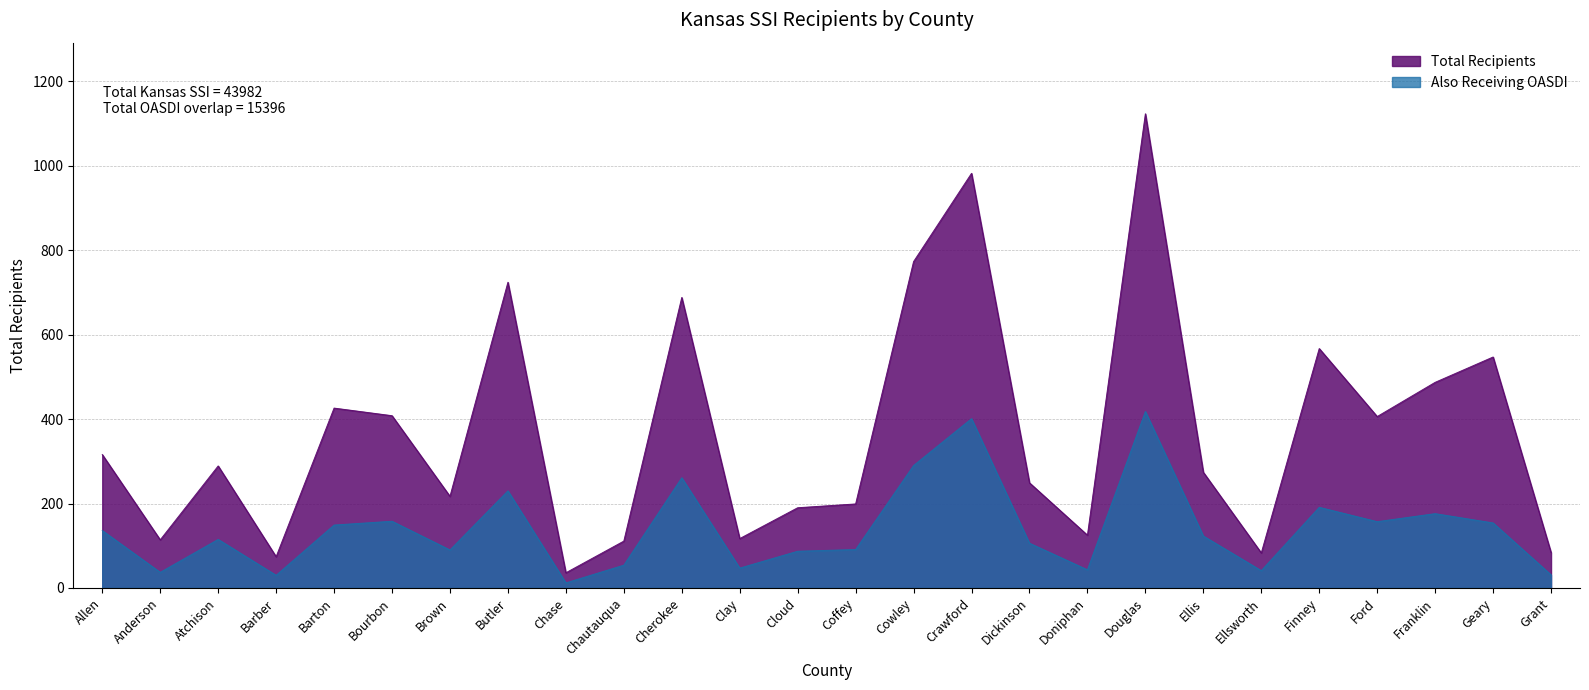

In Total Recipients, how many points are higher than both neighbors (excluding endpoints)?

8